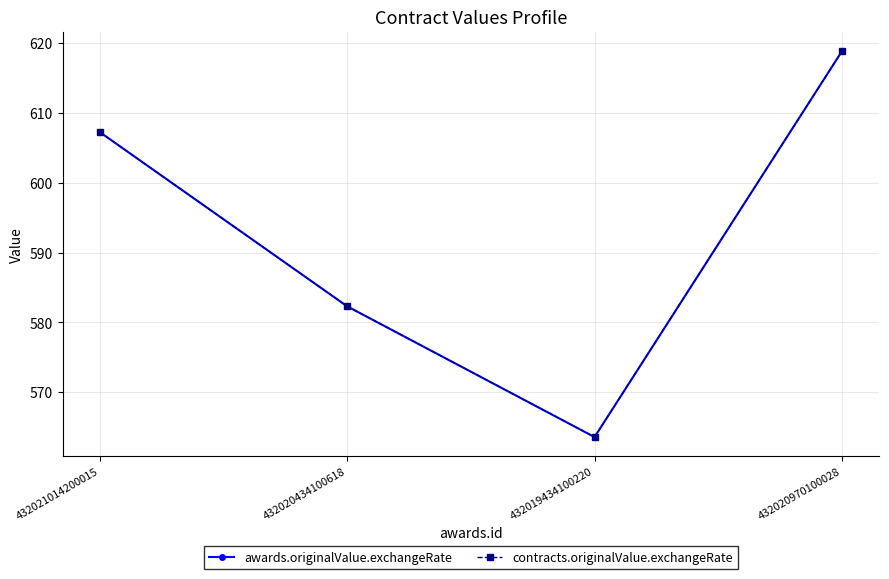

True or false: contracts.originalValue.exchangeRate and awards.originalValue.exchangeRate cross at least once.

False